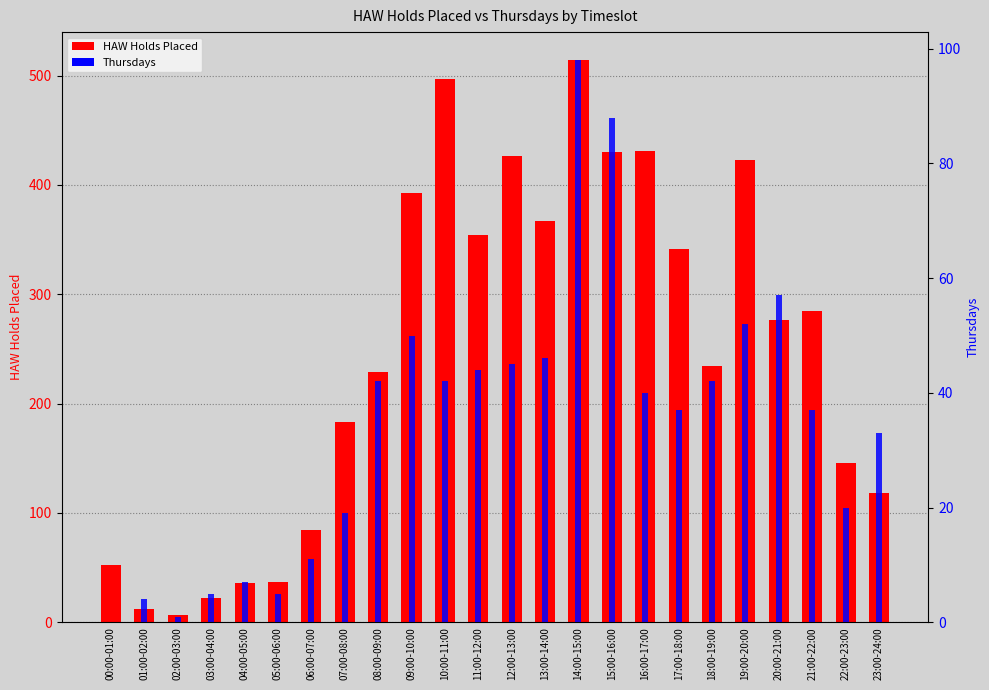

What is the difference between the highest and lowest values at 12:00-13:00?

381